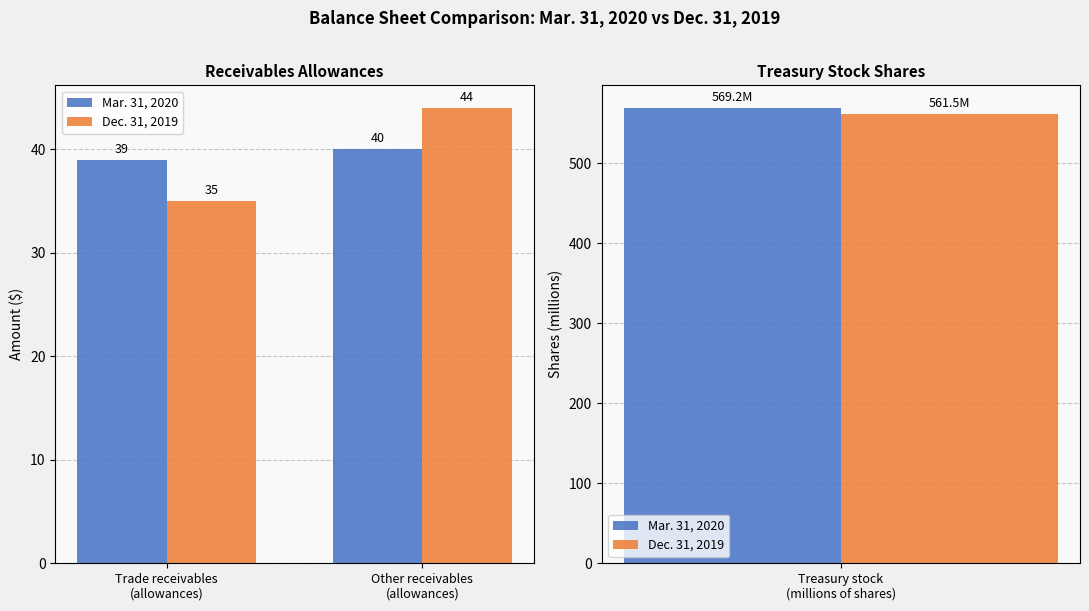

The value of Dec. 31, 2019 at Other receivables
(allowances) is 78. True or false?

False